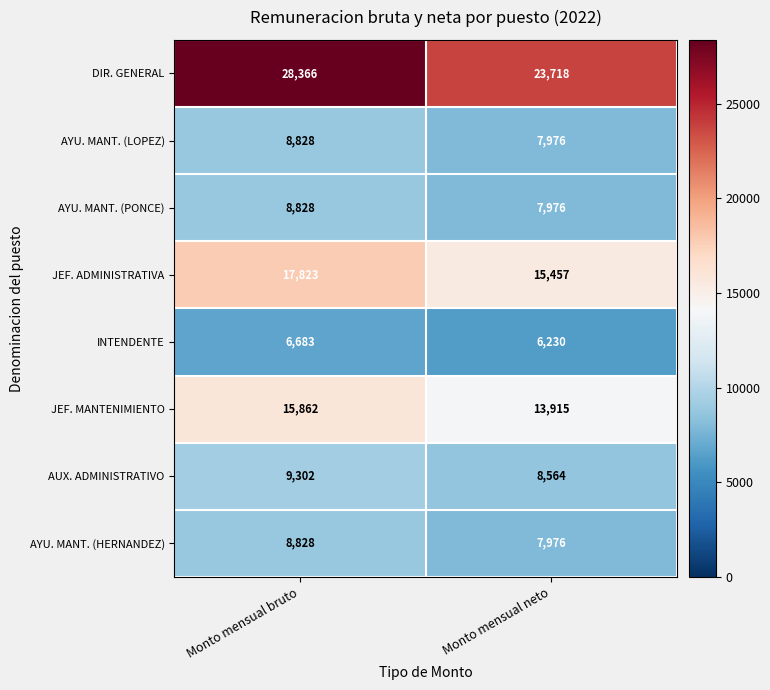

Rank the categories by DIR. GENERAL value from lowest to highest.

Monto mensual neto, Monto mensual bruto